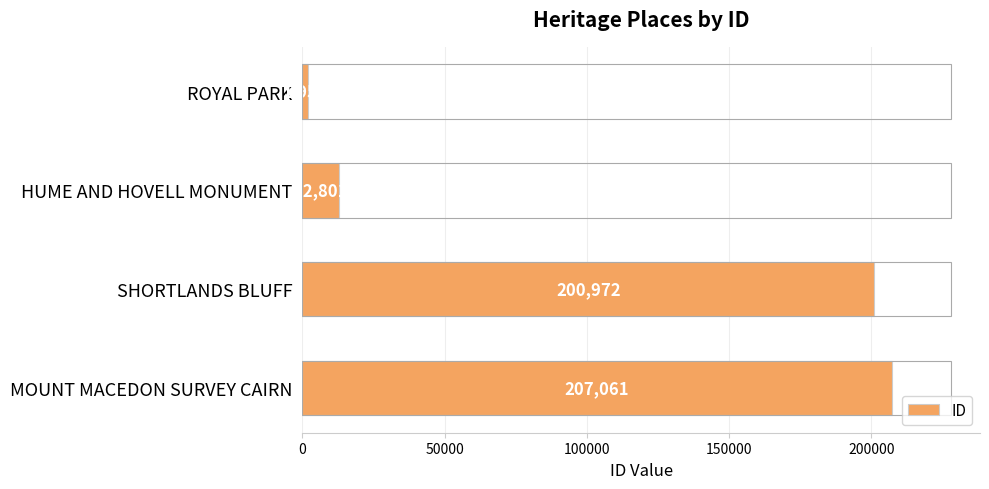

Rank the categories by value from highest to lowest.

MOUNT MACEDON SURVEY CAIRN, SHORTLANDS BLUFF, HUME AND HOVELL MONUMENT, ROYAL PARK